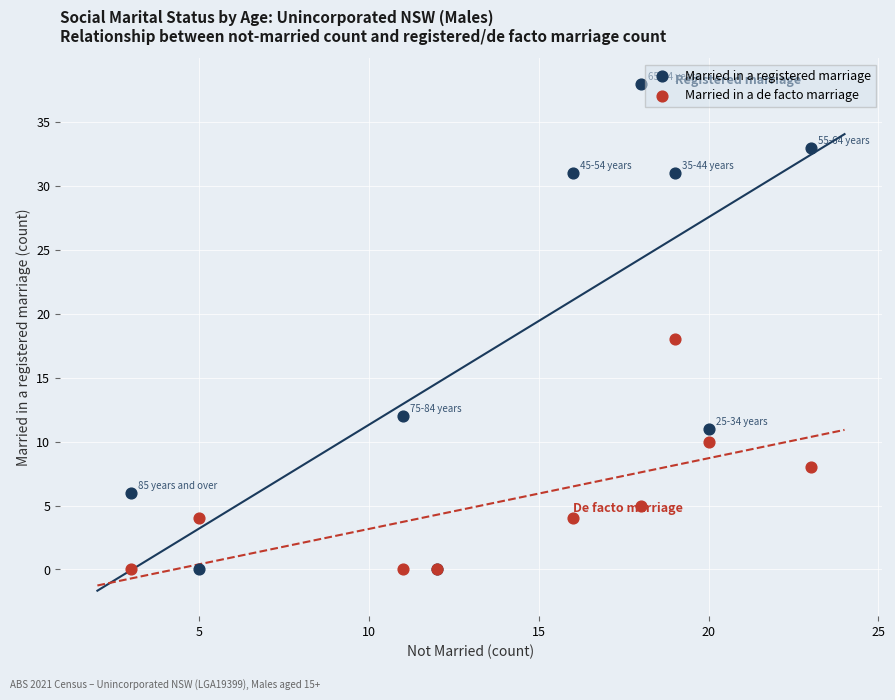

Which series has the largest Y range (max minus min)?

Married in a registered marriage